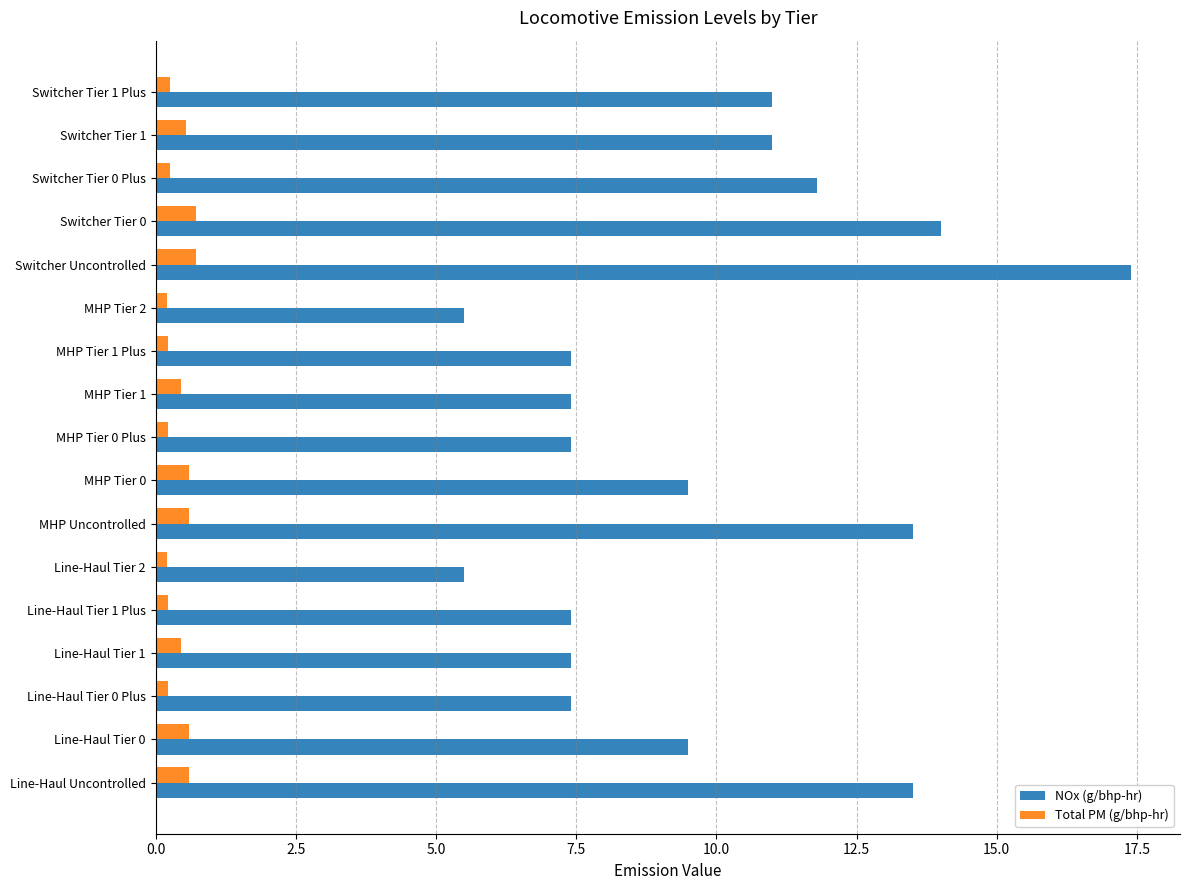

Rank the series by their average value, from highest to lowest.

NOx (g/bhp-hr), Total PM (g/bhp-hr)